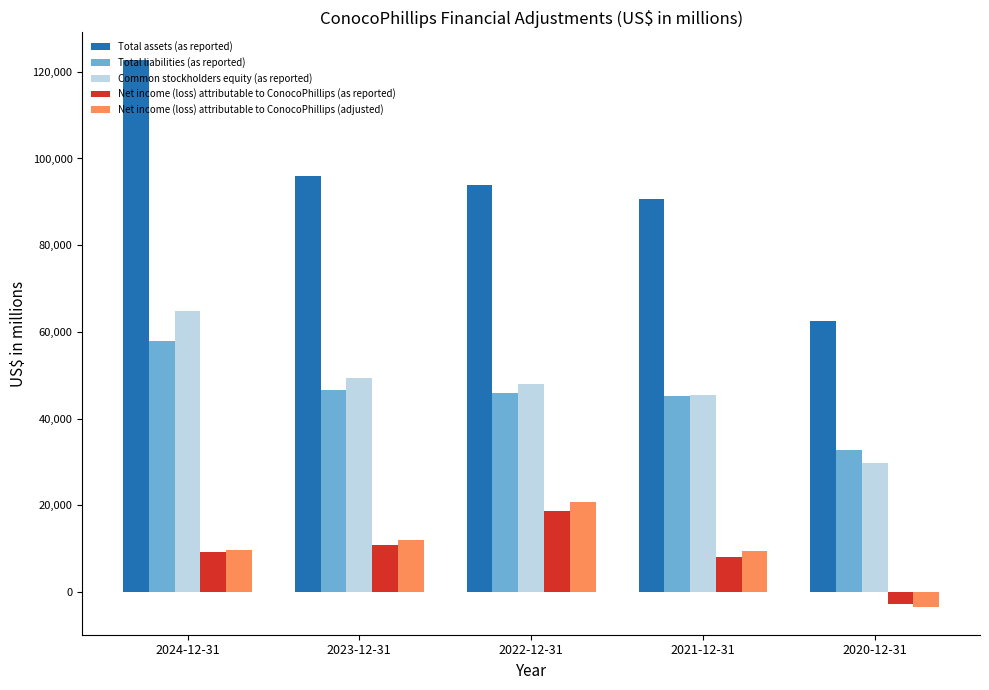

What is the sum of the Total liabilities (as reported) values at 2024-12-31 and 2021-12-31?

103239